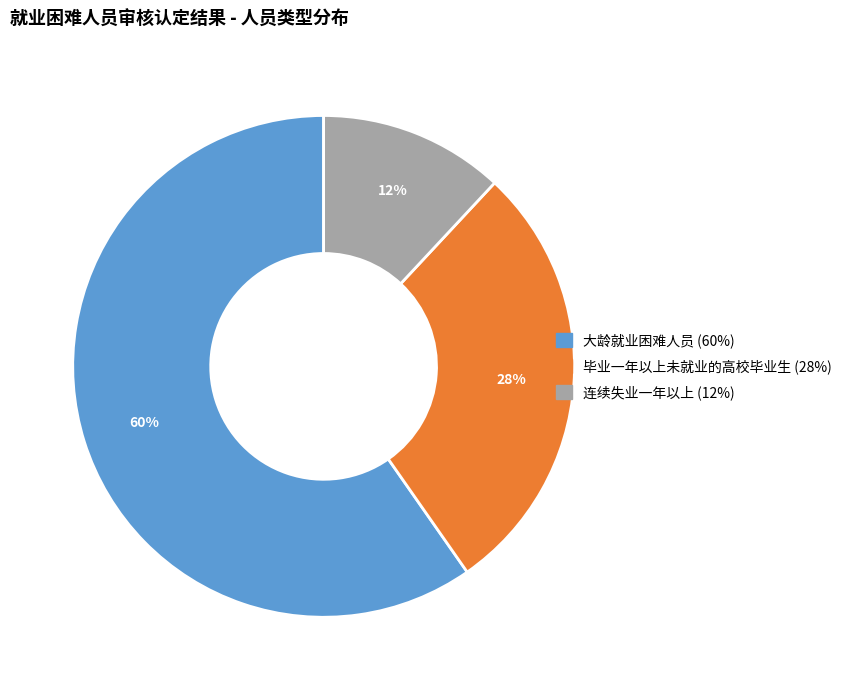

What is the majority slice?

大龄就业困难人员